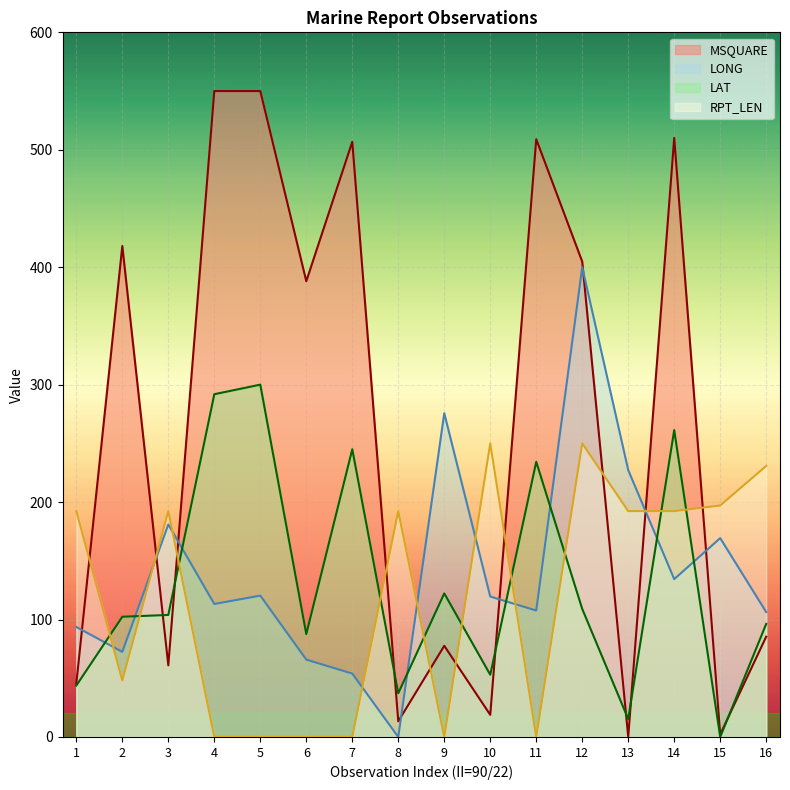

What is the difference between the second highest and minimum values in the RPT_LEN series?

250.0